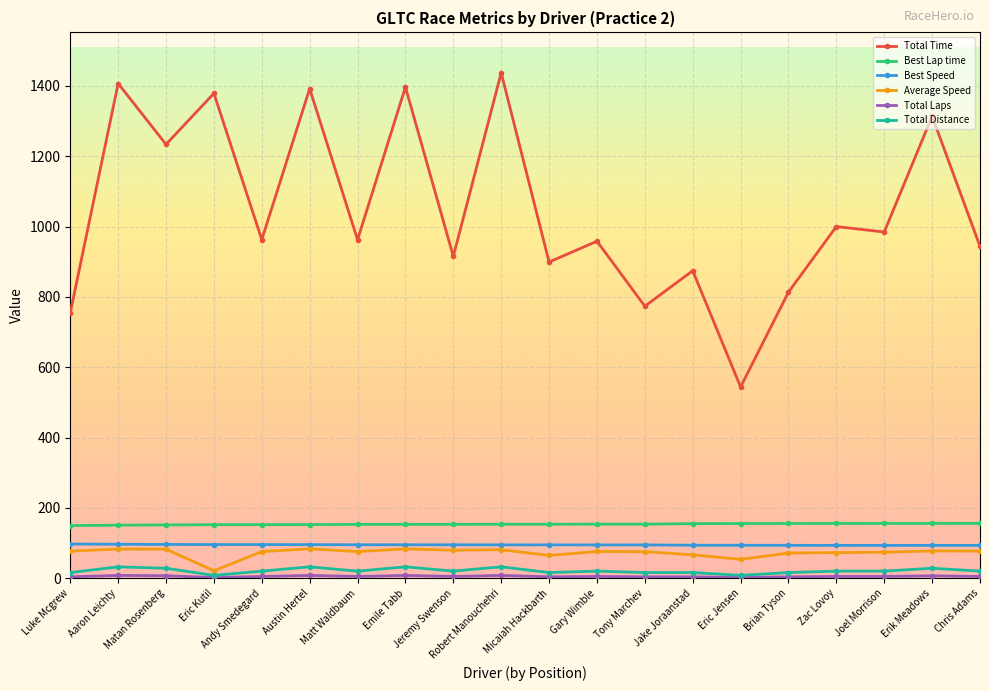

What position from the left is Brian Tyson?

16